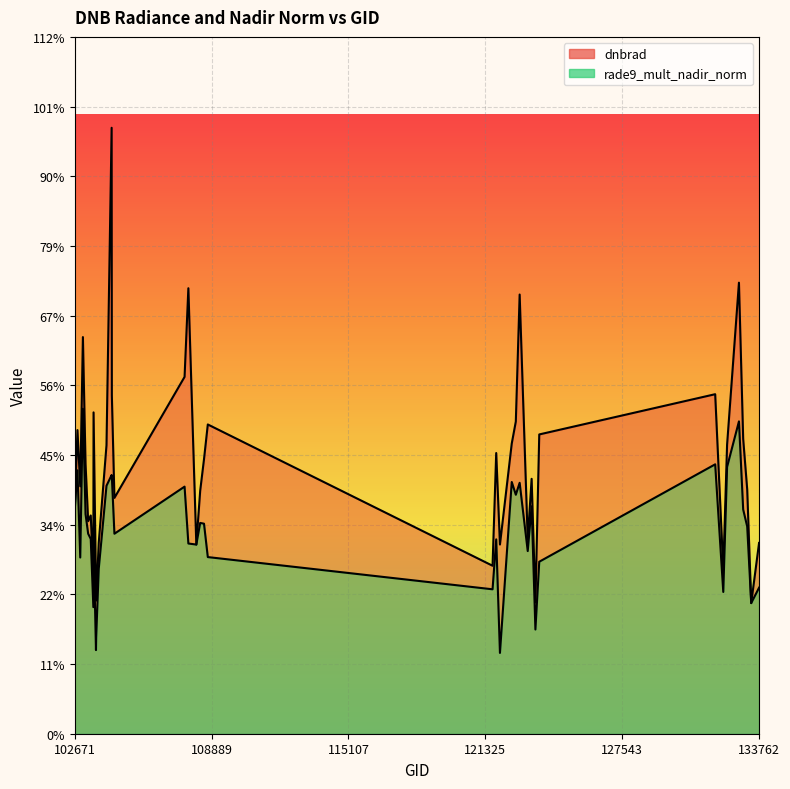

Is the value of rade9_mult_nadir_norm at 103279 greater than the value of dnbrad at 102671?

No